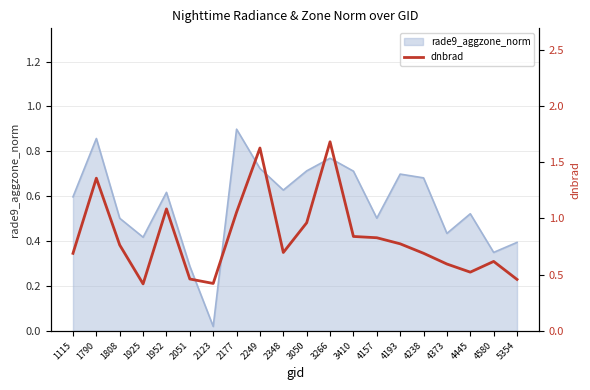

At which label is rade9_aggzone_norm closest to 0?

2123